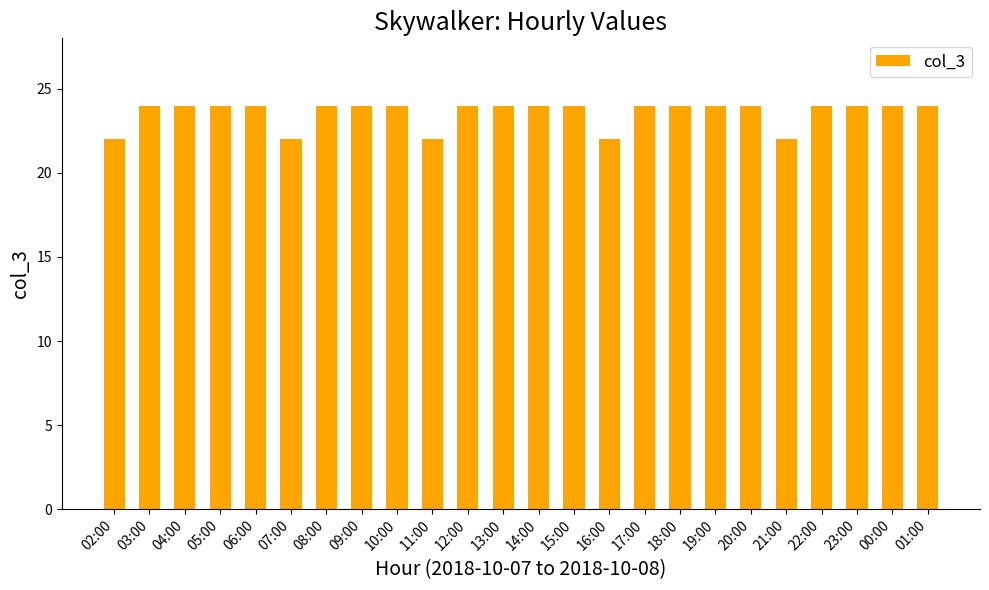

Reading left to right, list all the values displayed in this chart.

02:00=22	03:00=24	04:00=24	05:00=24	06:00=24	07:00=22	08:00=24	09:00=24	10:00=24	11:00=22	12:00=24	13:00=24	14:00=24	15:00=24	16:00=22	17:00=24	18:00=24	19:00=24	20:00=24	21:00=22	22:00=24	23:00=24	00:00=24	01:00=24